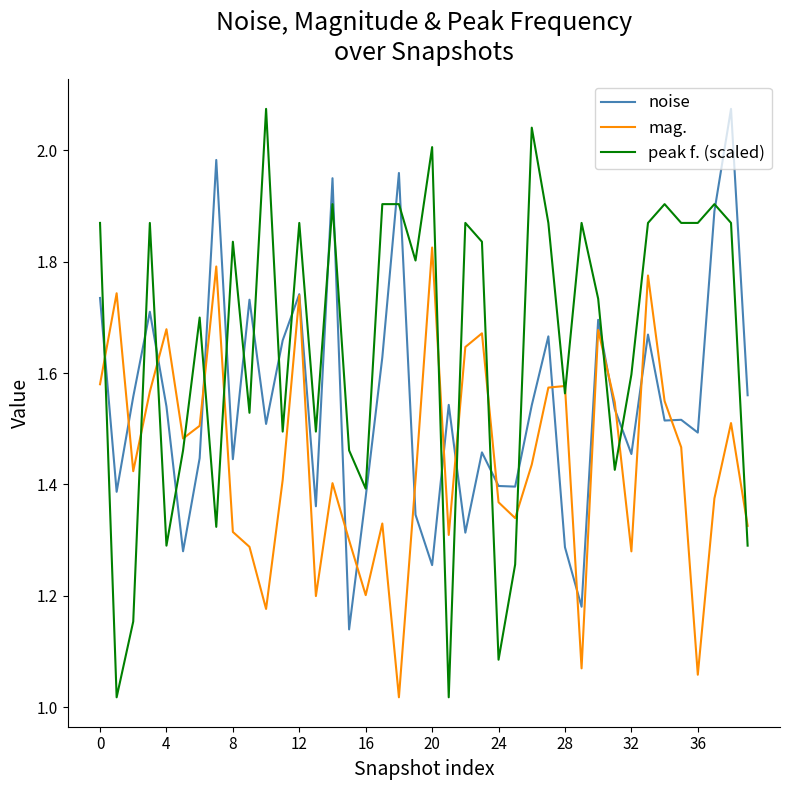

True or false: mag. and peak f. (scaled) intersect in this chart.

True